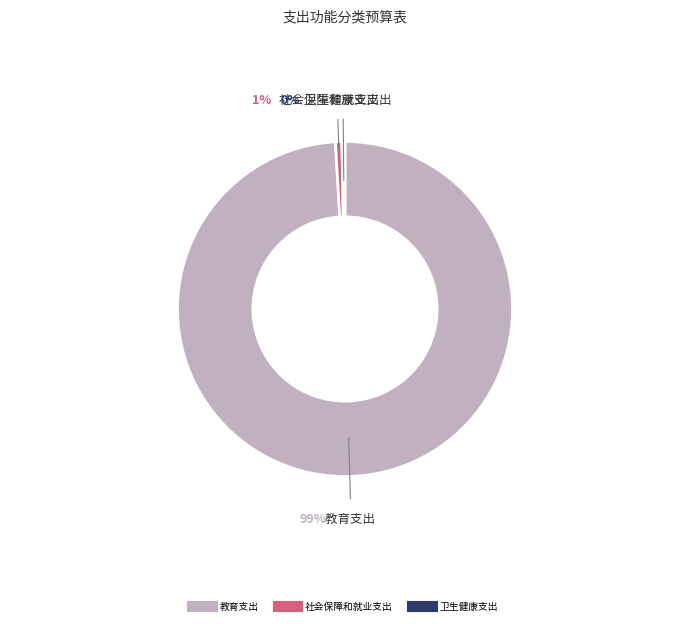

Is 卫生健康支出 the majority of the pie?

No